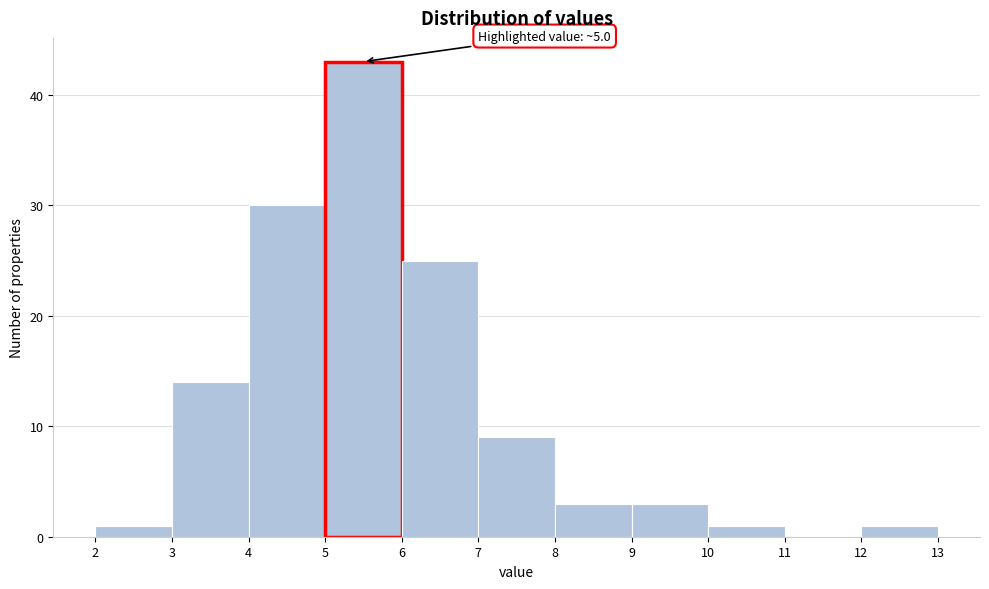

Which range on the x-axis has the tallest bar?

5 to 6